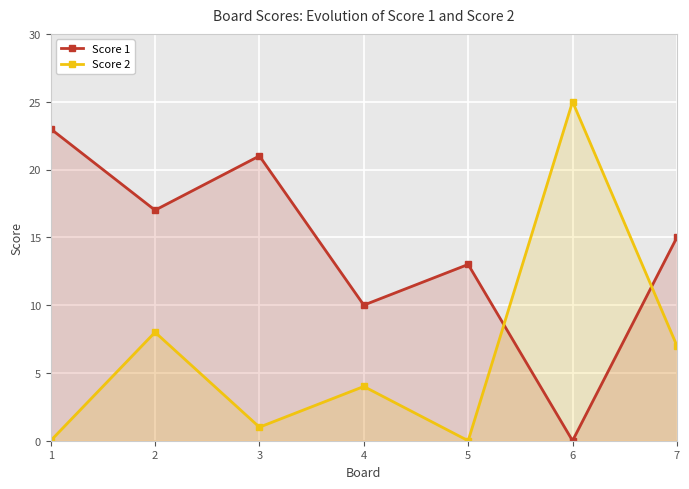

True or false: Score 1 and Score 2 intersect in this chart.

True